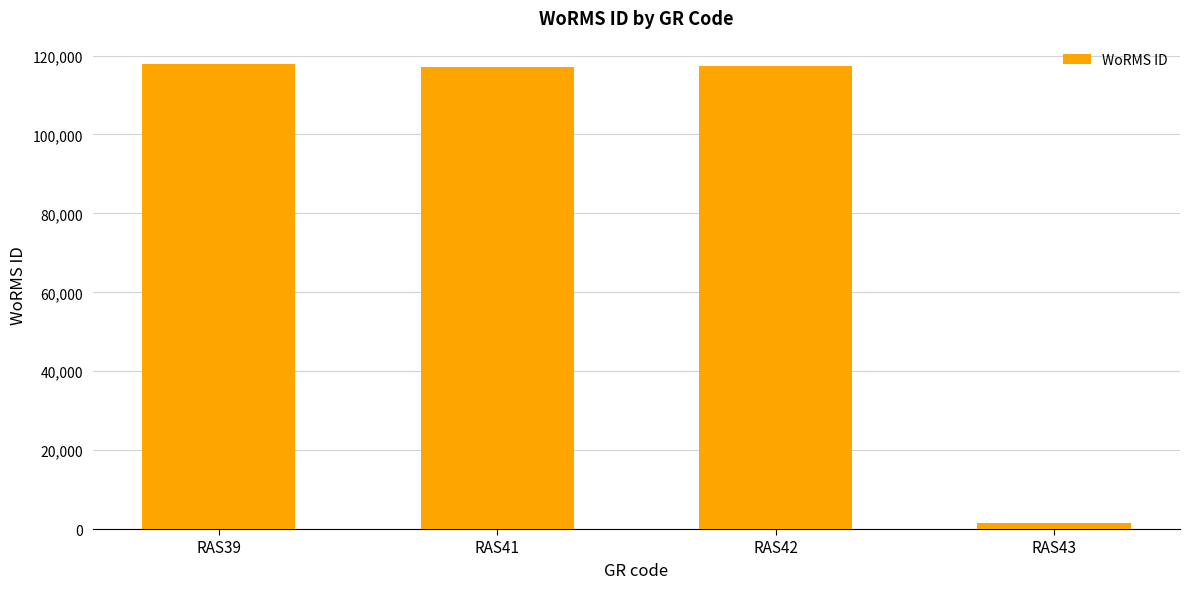

What is the sum of the values at RAS42 and RAS43?

119001